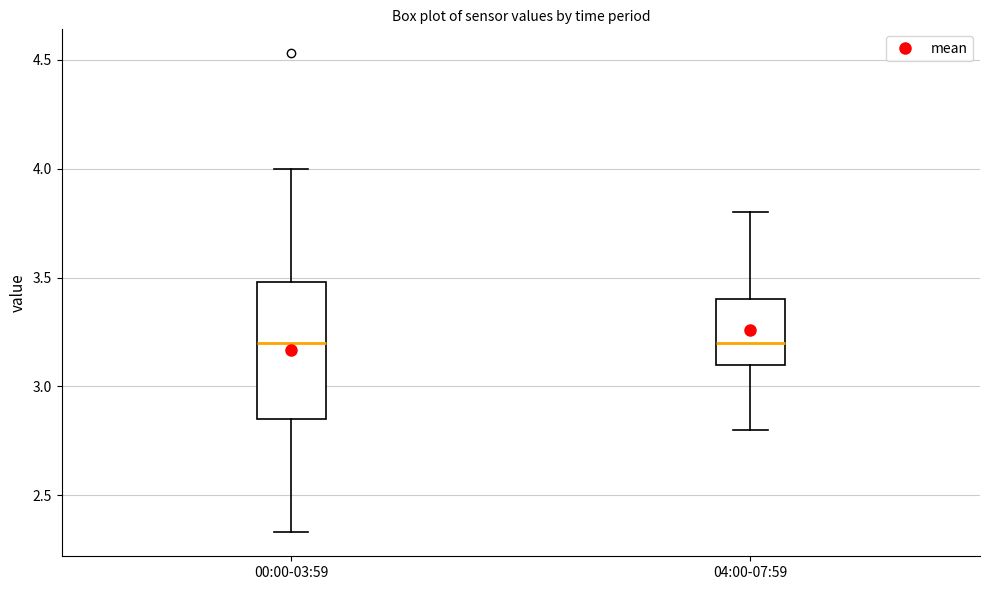

Reading left to right, read every box against the y-axis: the position of its median line, the range the box covers, and the ends of its whiskers. The values are not printed on the chart, so give them approximately, as read against the axis.

00:00-03:59: median 3.20, box 2.85 to 3.50, whiskers 2.35 to 4.00
04:00-07:59: median 3.20, box 3.10 to 3.40, whiskers 2.80 to 3.80